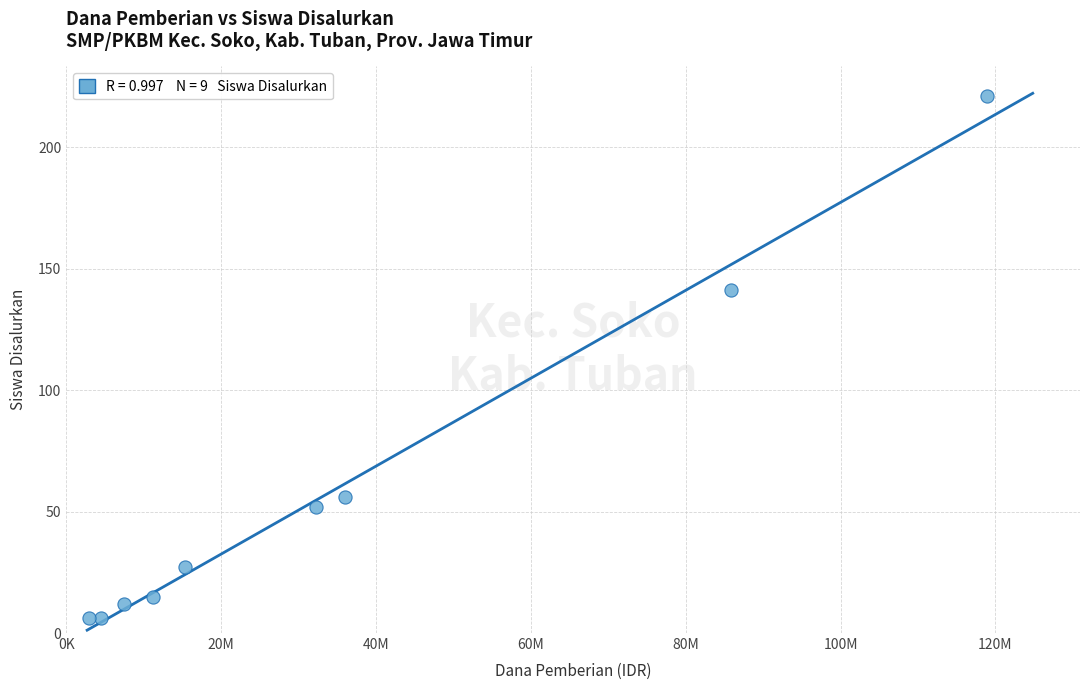

What is the range of X values (max minus min)?

115875000